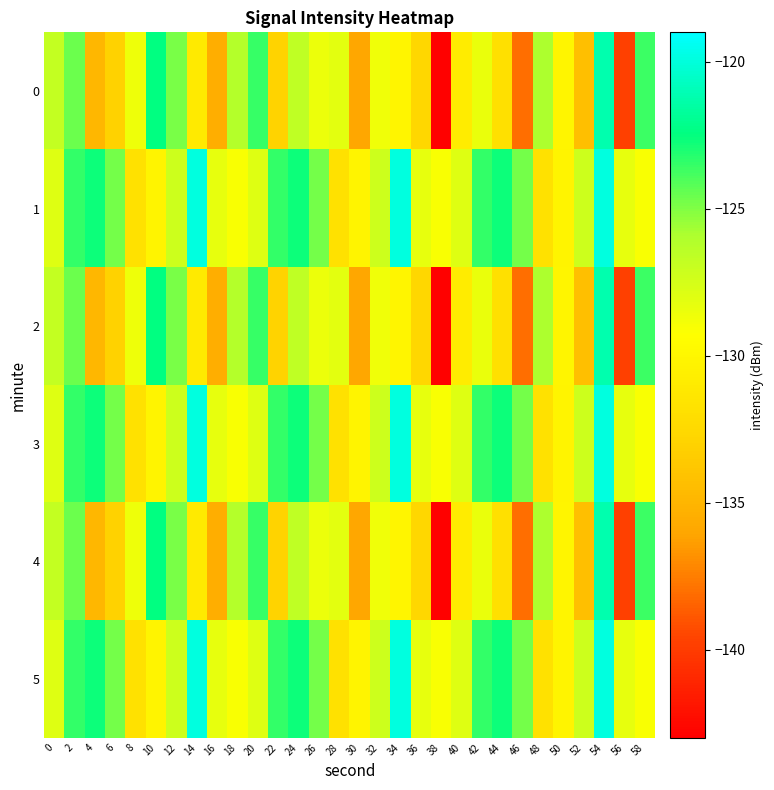

At which category is the sum across all series the highest?

54